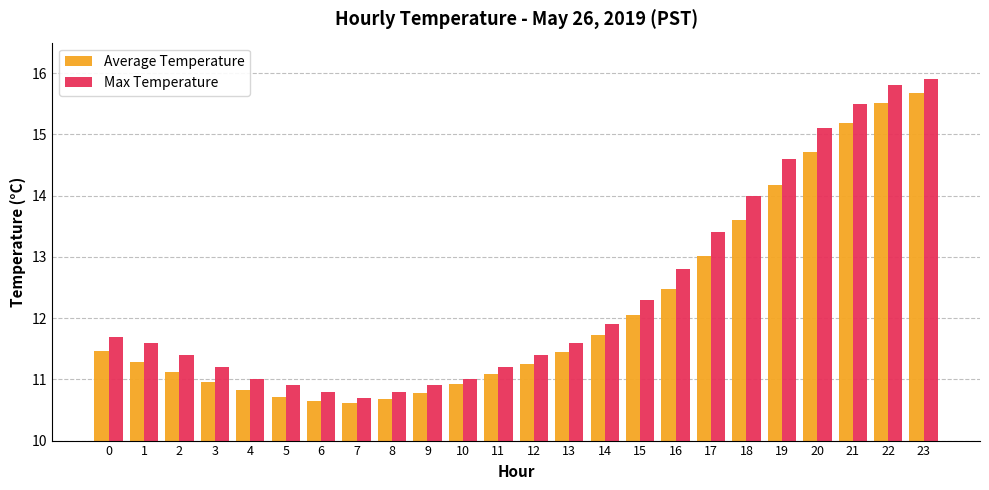

What are all the series names shown in the legend?

Average Temperature, Max Temperature